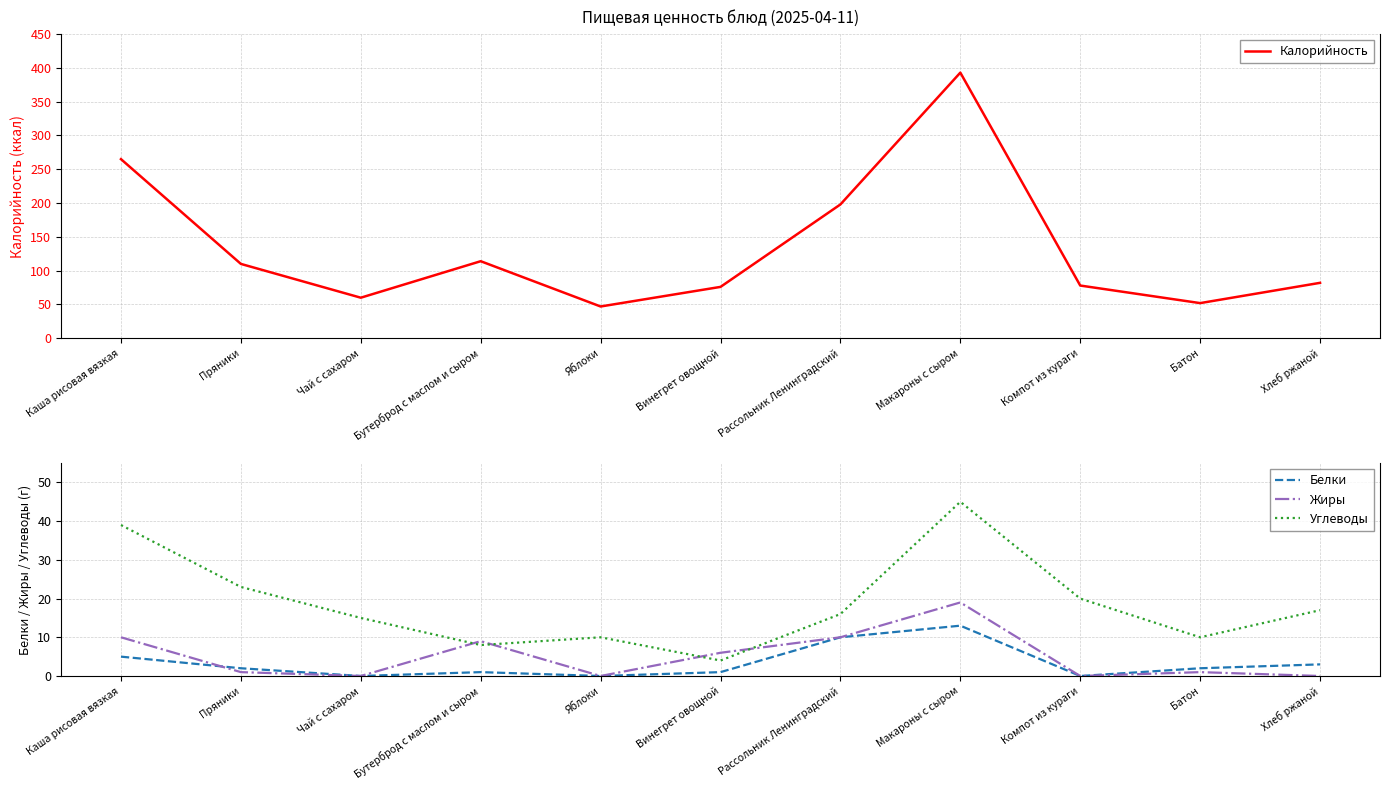

Is the value of Калорийность at Хлеб ржаной greater than the value of Белки at Батон?

Yes